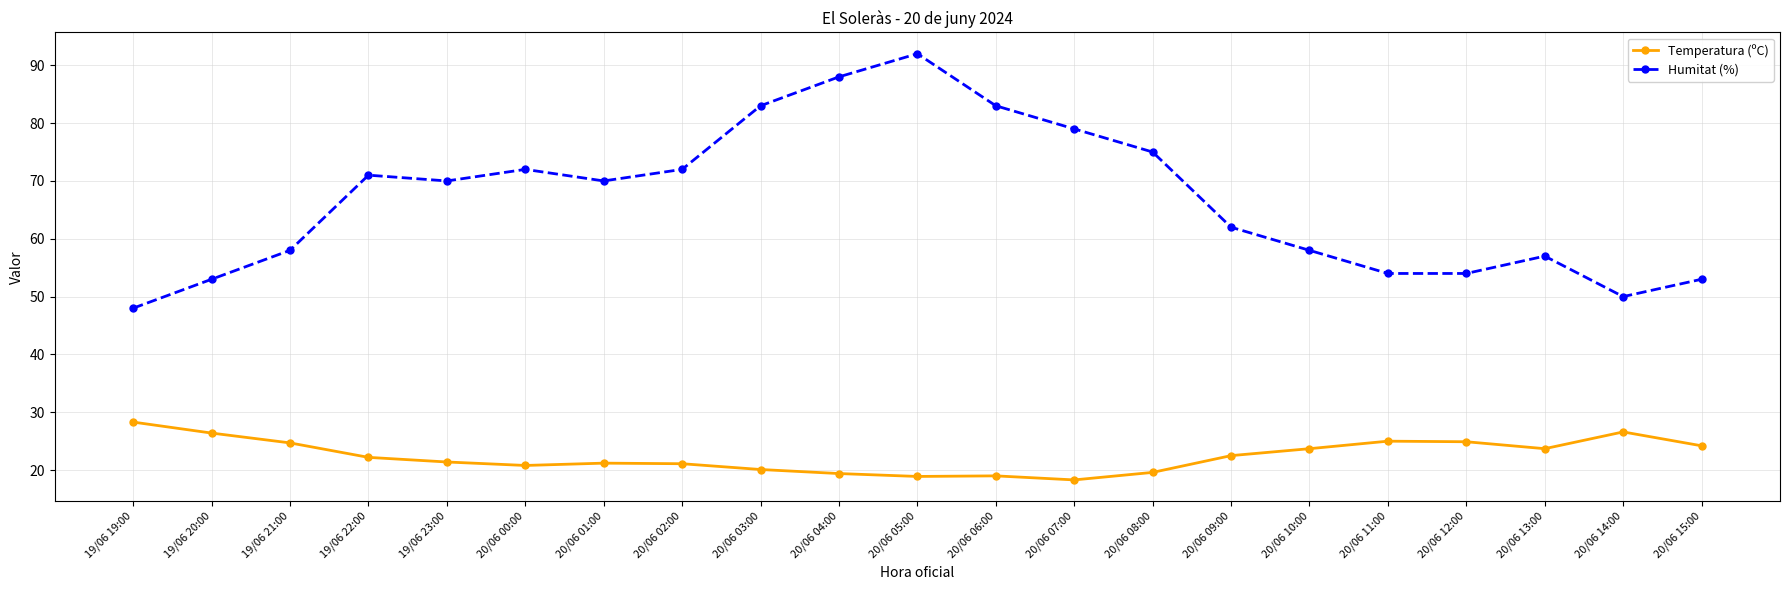

True or false: Temperatura (ºC) has more than 2 points higher than both neighbors.

True